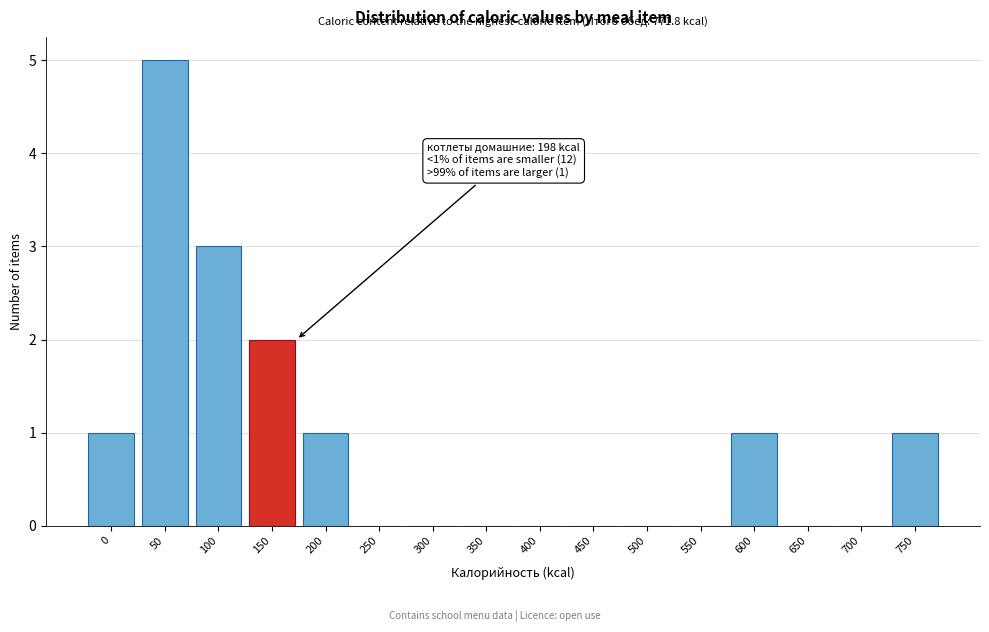

Reading left to right, what are all the values shown in this chart?

0=1	50=5	100=3	150=2	200=1	250=0	300=0	350=0	400=0	450=0	500=0	550=0	600=1	650=0	700=0	750=1